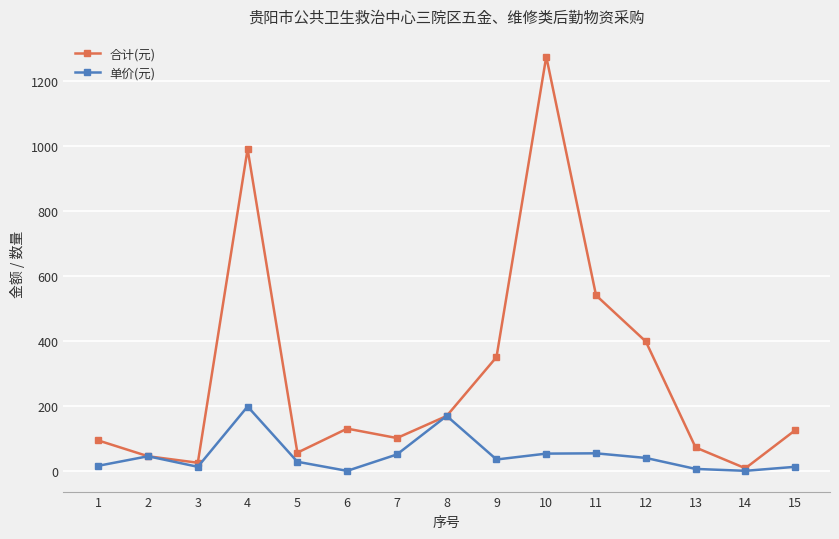

Where does the 单价(元) series first go above 35?

2